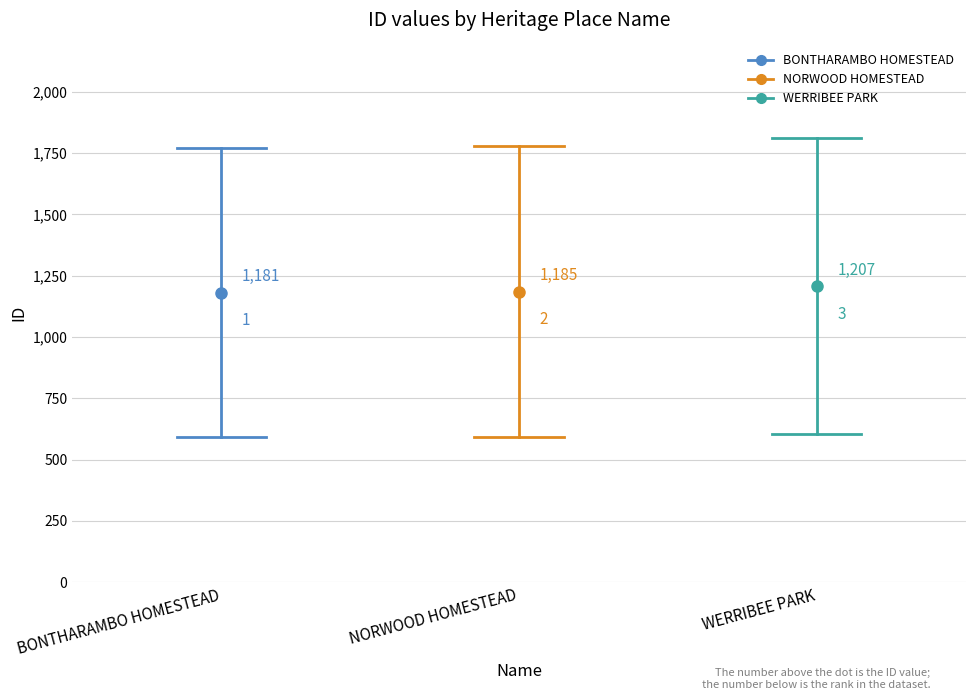

What is the difference between the maximum and minimum values in the WERRIBEE PARK series?

1207.0